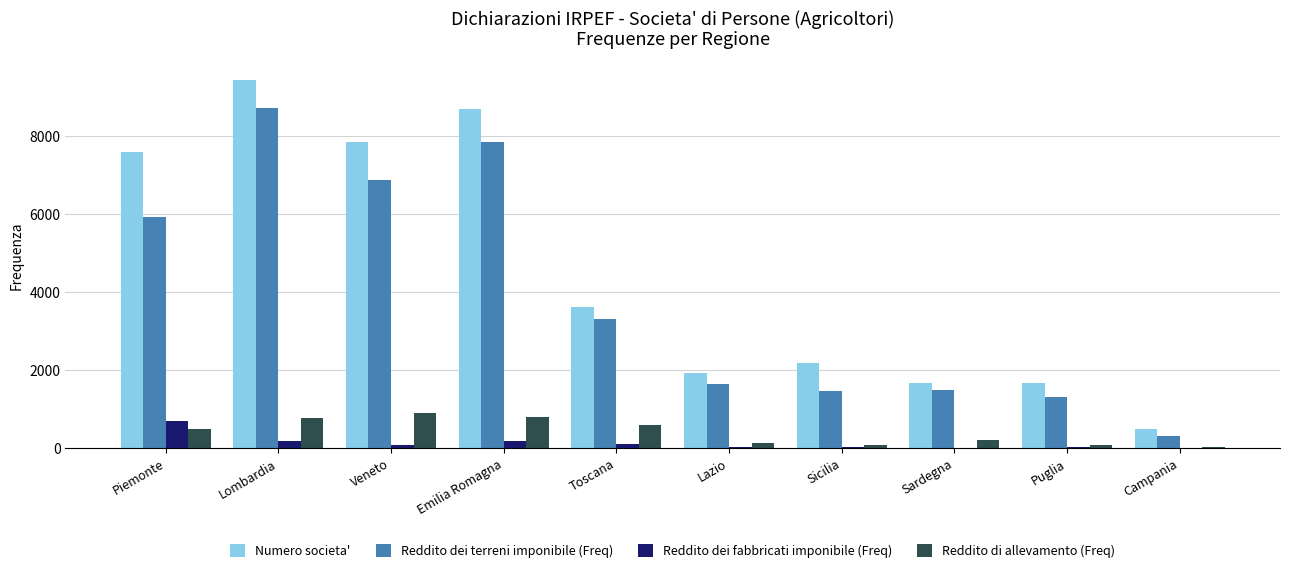

The Reddito di allevamento (Freq) series shows 202 at Sardegna. True or false?

True